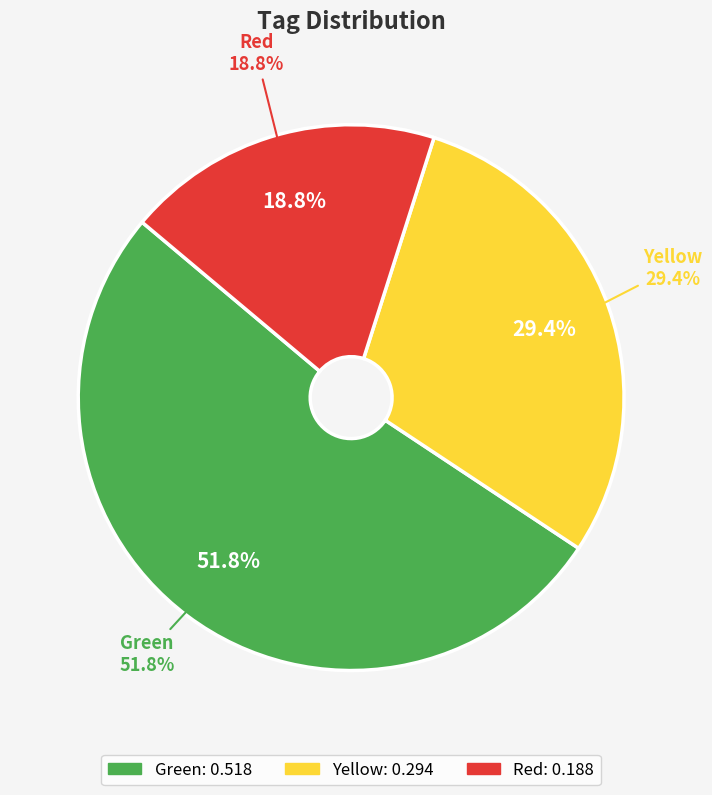

To the nearest percent, what percentage of the pie is Red?

19%